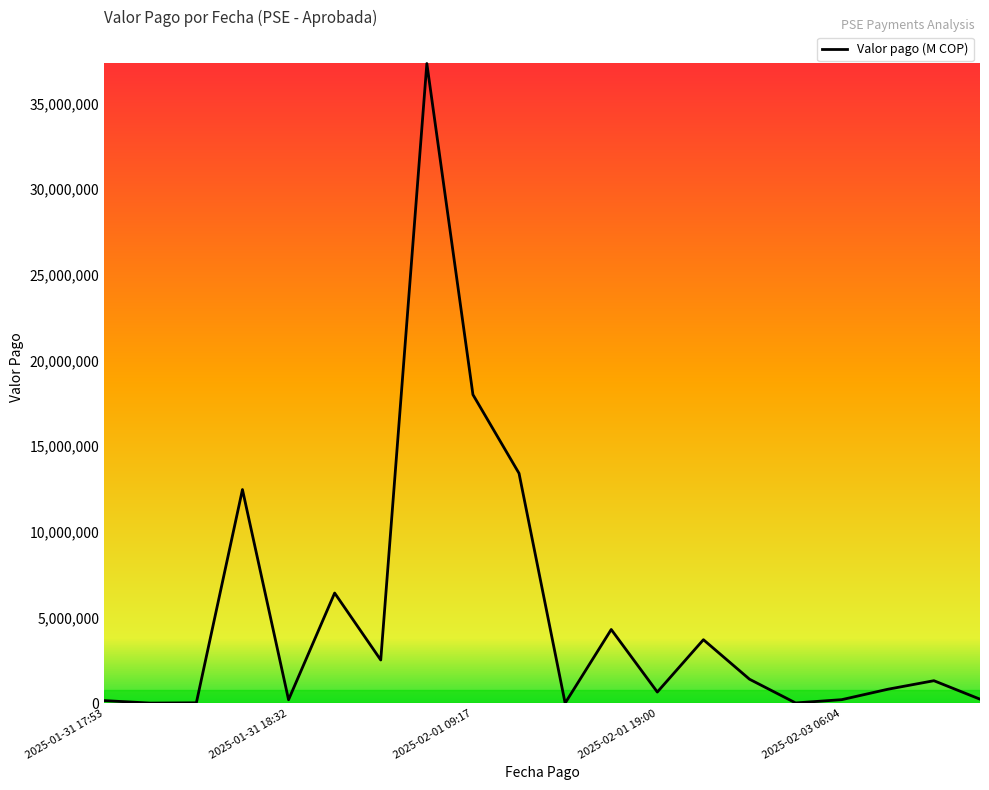

What is the maximum value shown in the chart?

37330504.0